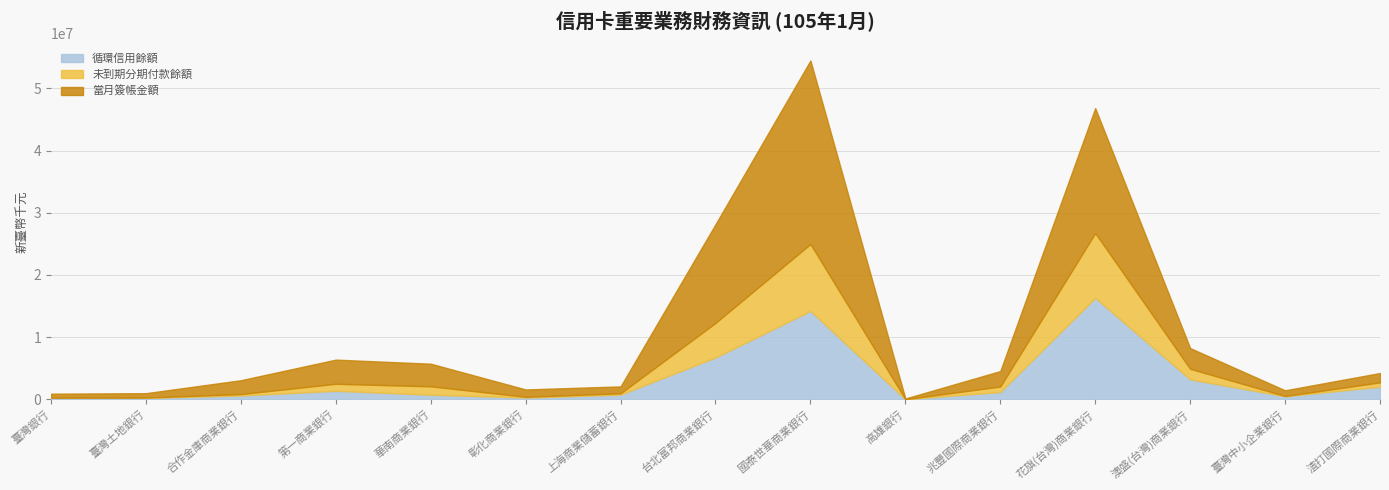

Reading left to right, list all the values displayed in this chart.

循環信用餘額: 233482	224554	600759	1356810	725145	265085	745065	6722859	14210500	6286	1166893	16323674	3195037	481224	2014565
未到期分期付款餘額: 13830	41511	230064	1127509	1346077	123066	208723	5556825	10759345	115	878219	10408596	1698035	38037	695111
當月簽帳金額: 644529	707079	2227203	3885294	3643674	1183249	1111783	15872287	29525686	112682	2486238	20101154	3334820	913790	1507540